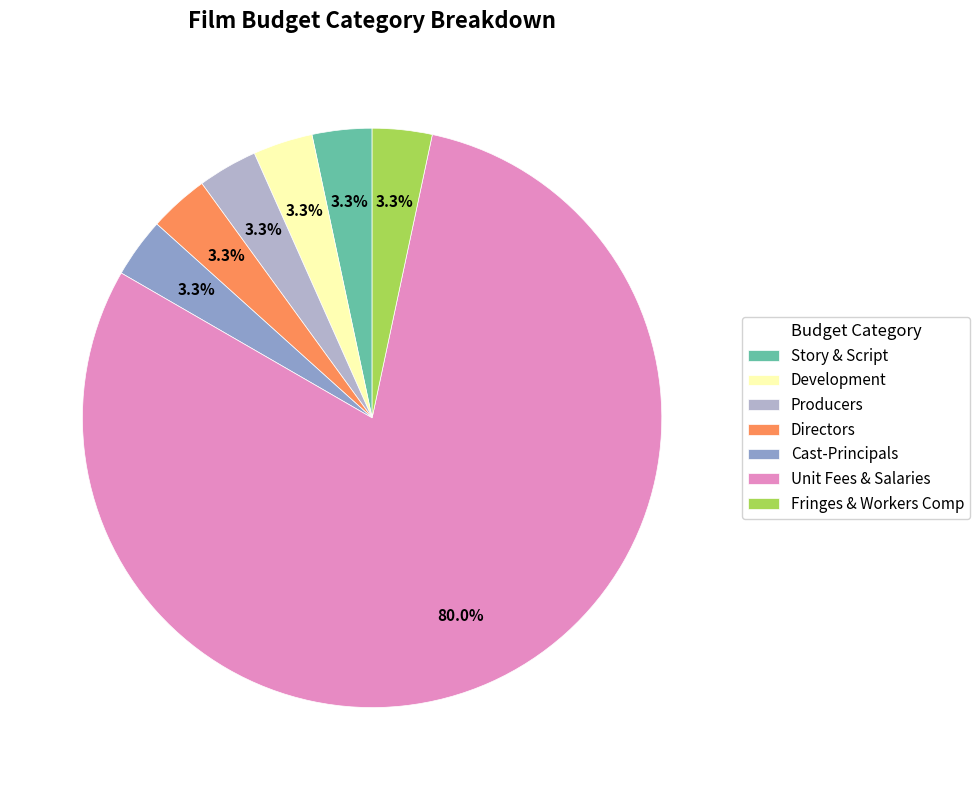

How many segments does this pie chart have?

7